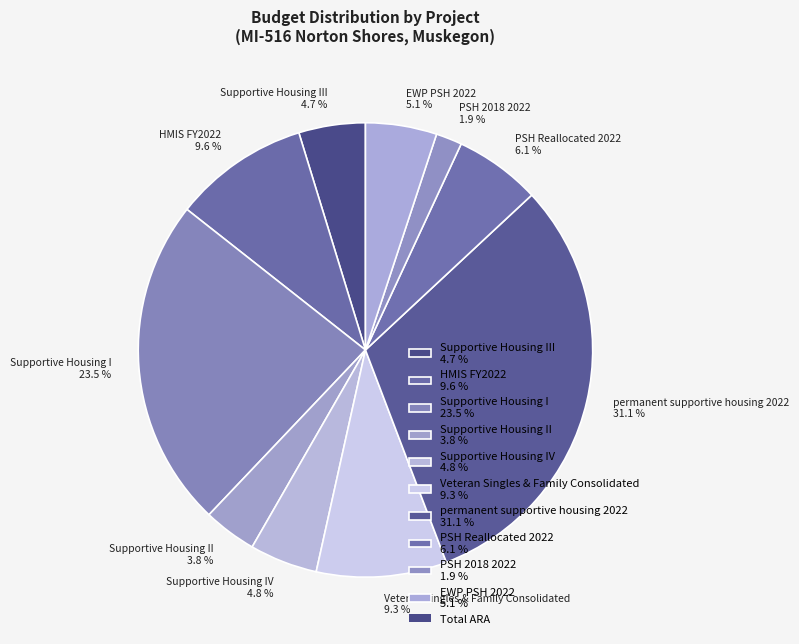

Does any single category account for the majority?

No